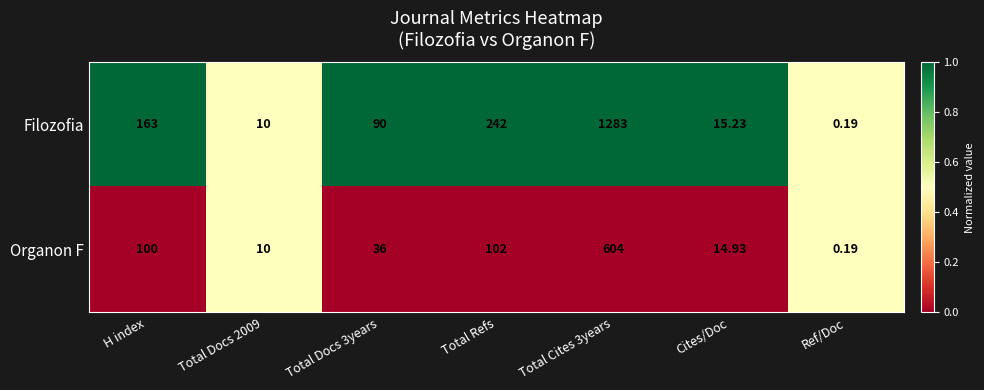

Which series has the largest total across all categories?

Filozofia